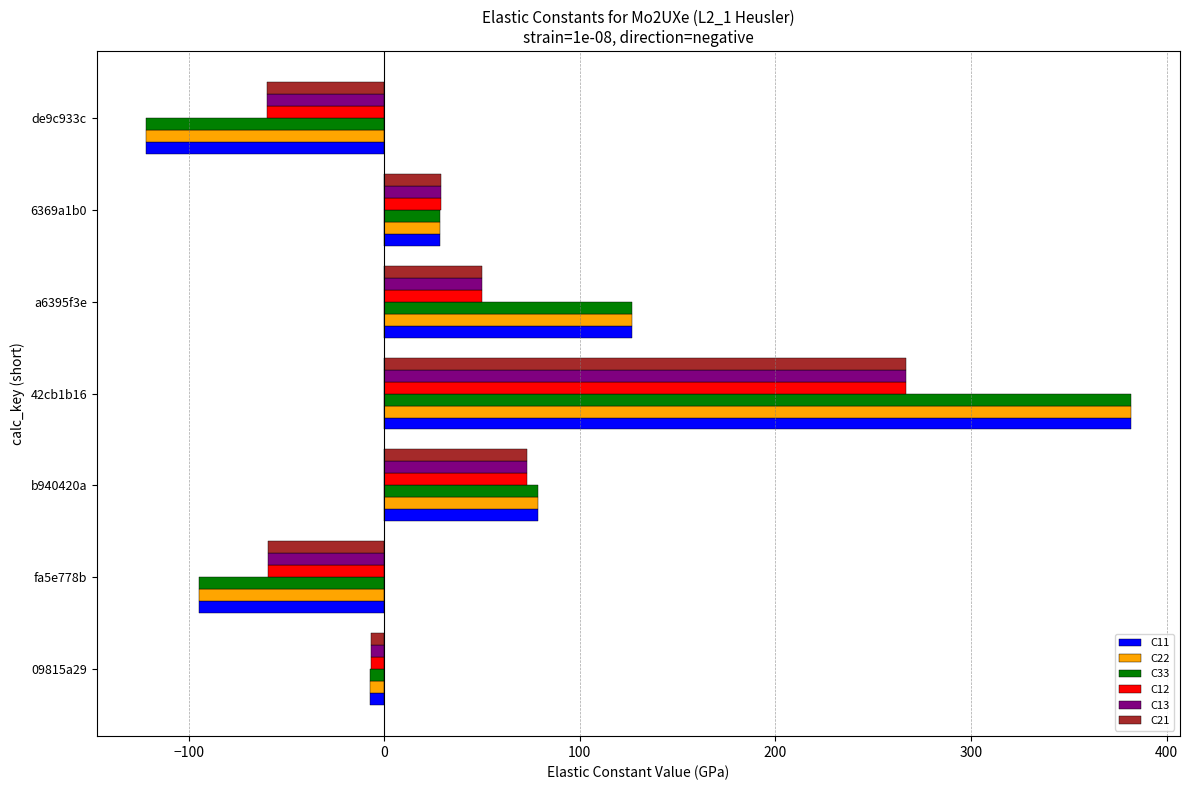

Between 42cb1b16 and de9c933c, which series saw the biggest shift?

C33